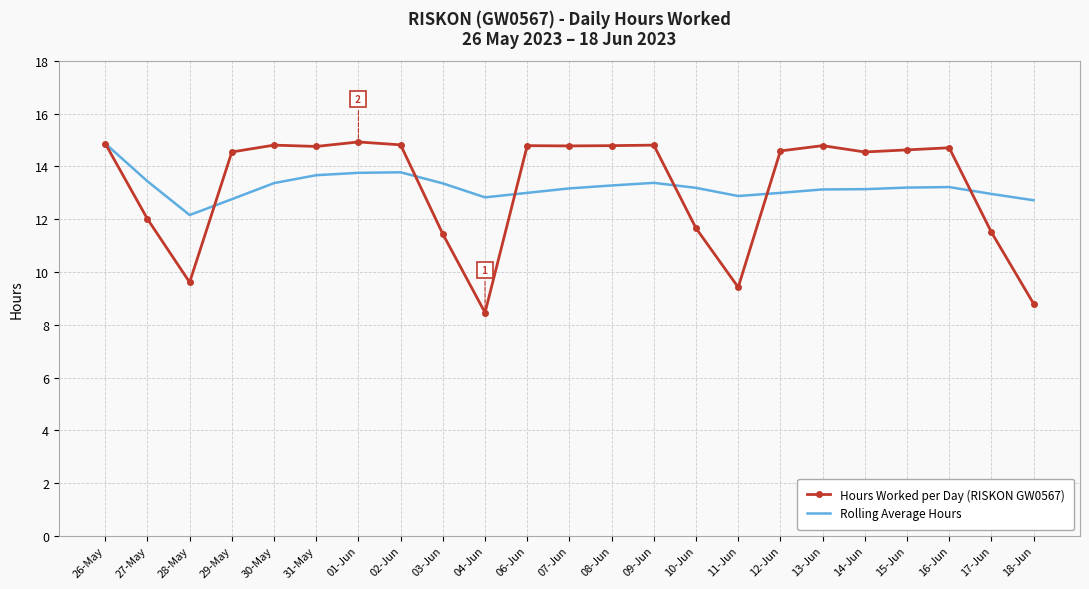

At which label does Hours Worked per Day (RISKON GW0567) first exceed 14?

26-May